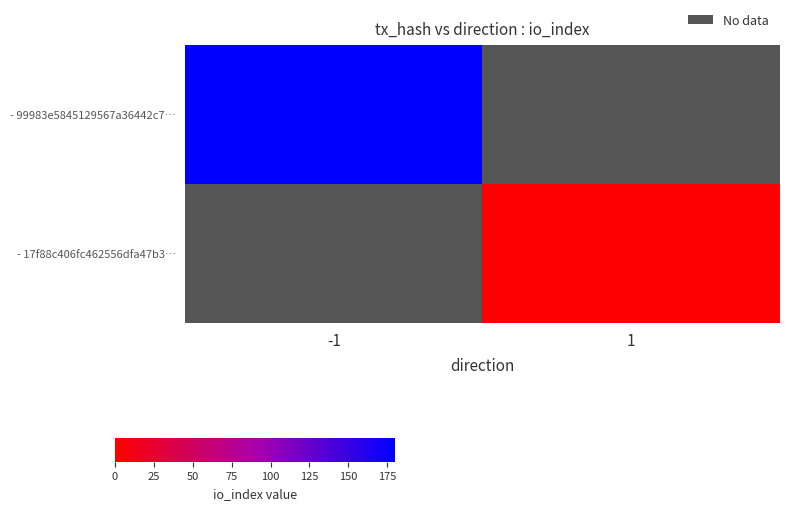

Rank the series by their average value, from highest to lowest.

- 99983e5845129567a36442c7…, - 17f88c406fc462556dfa47b3…